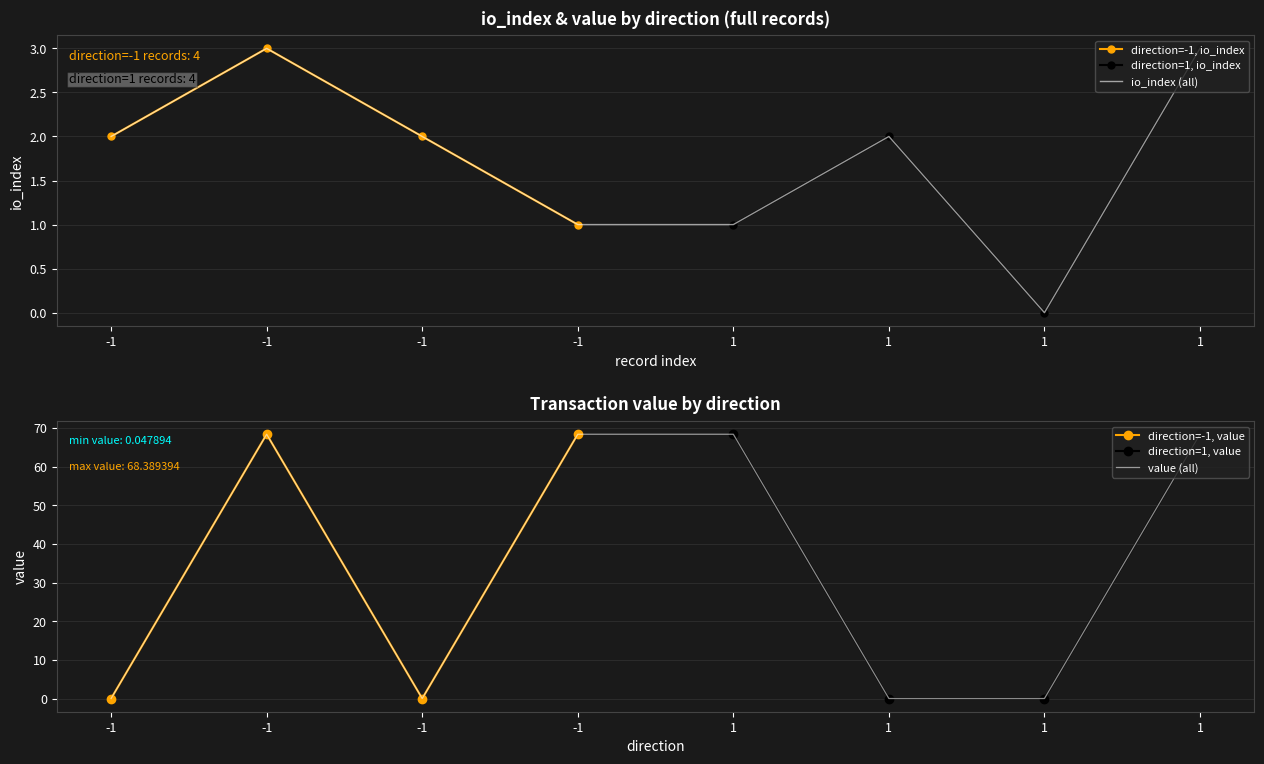

The value of value at 1 is 0.0. True or false?

False